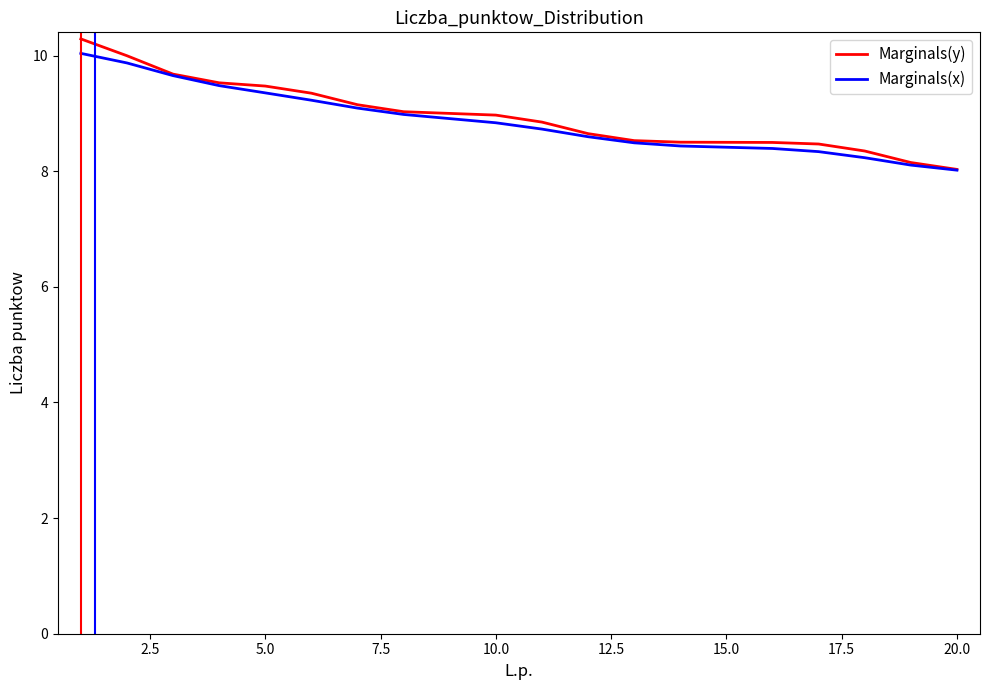

What is the smallest value displayed?

8.0